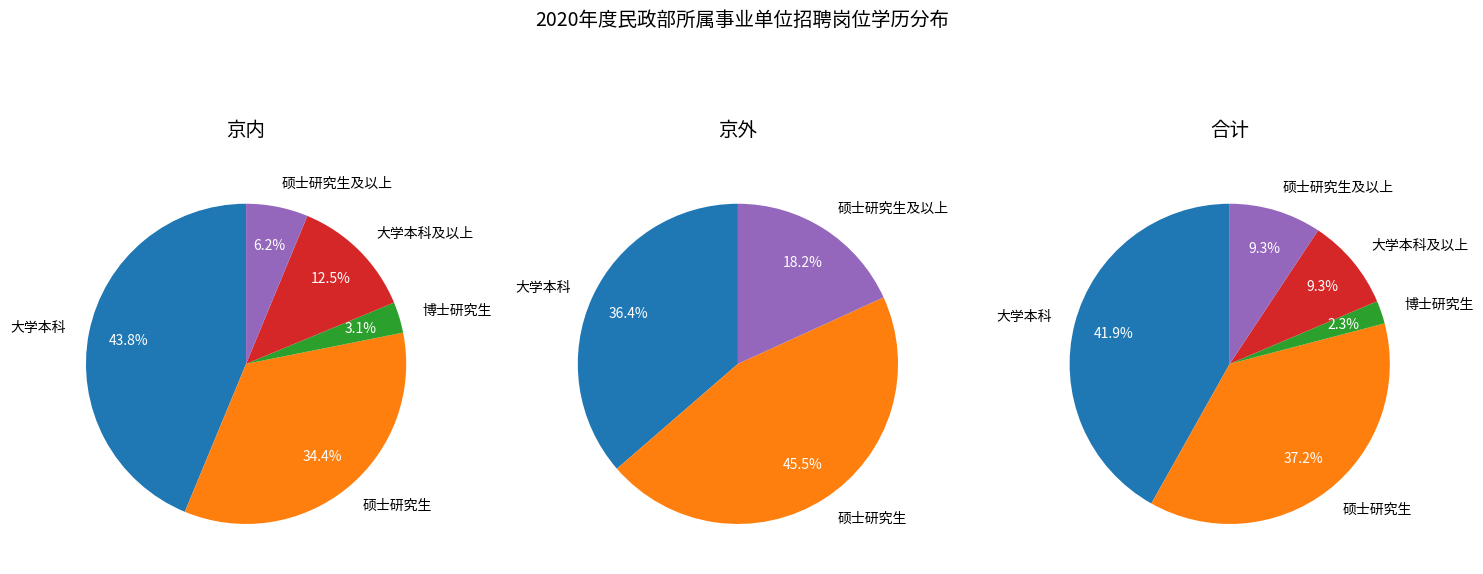

Is it true that 硕士研究生 is 43% of the pie?

False